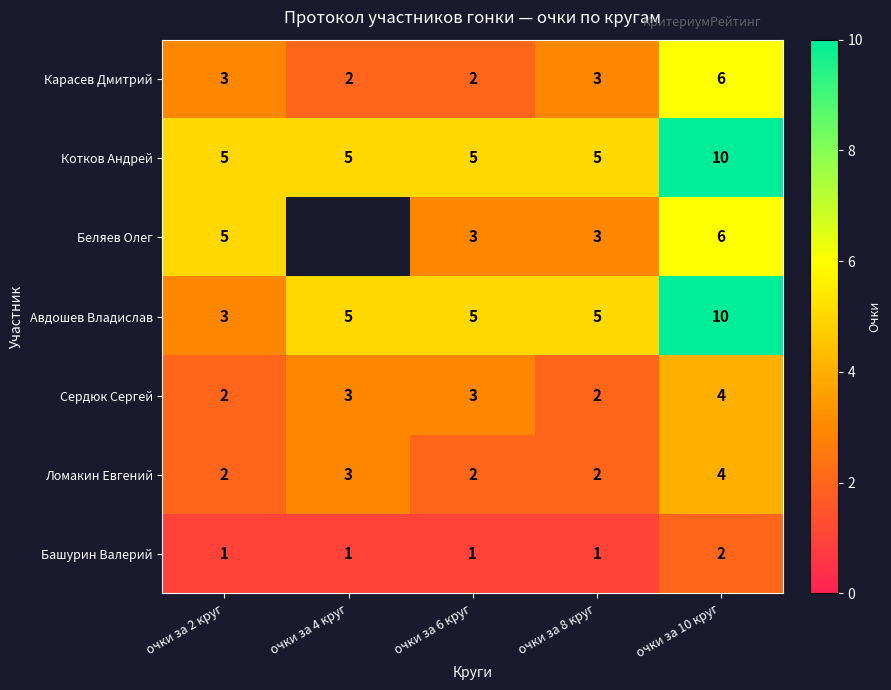

Count the Башурин Валерий values in the range 1 to 2.

5